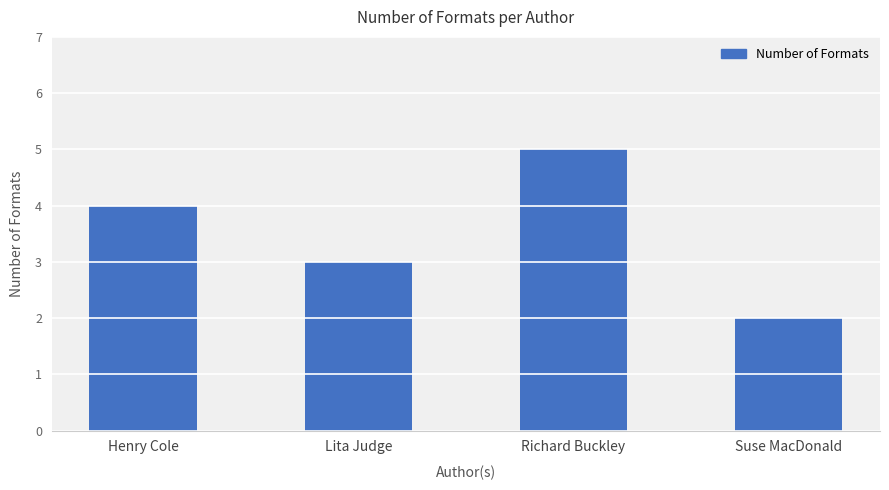

The value at Suse MacDonald is 3. True or false?

False